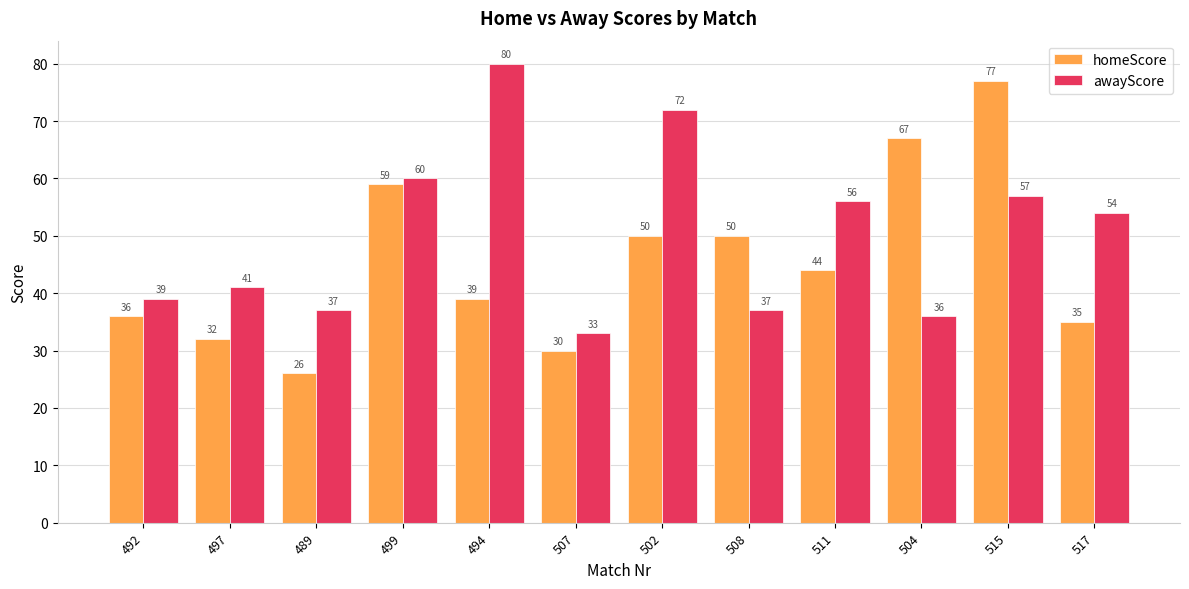

What is the sum of all homeScore values?

545